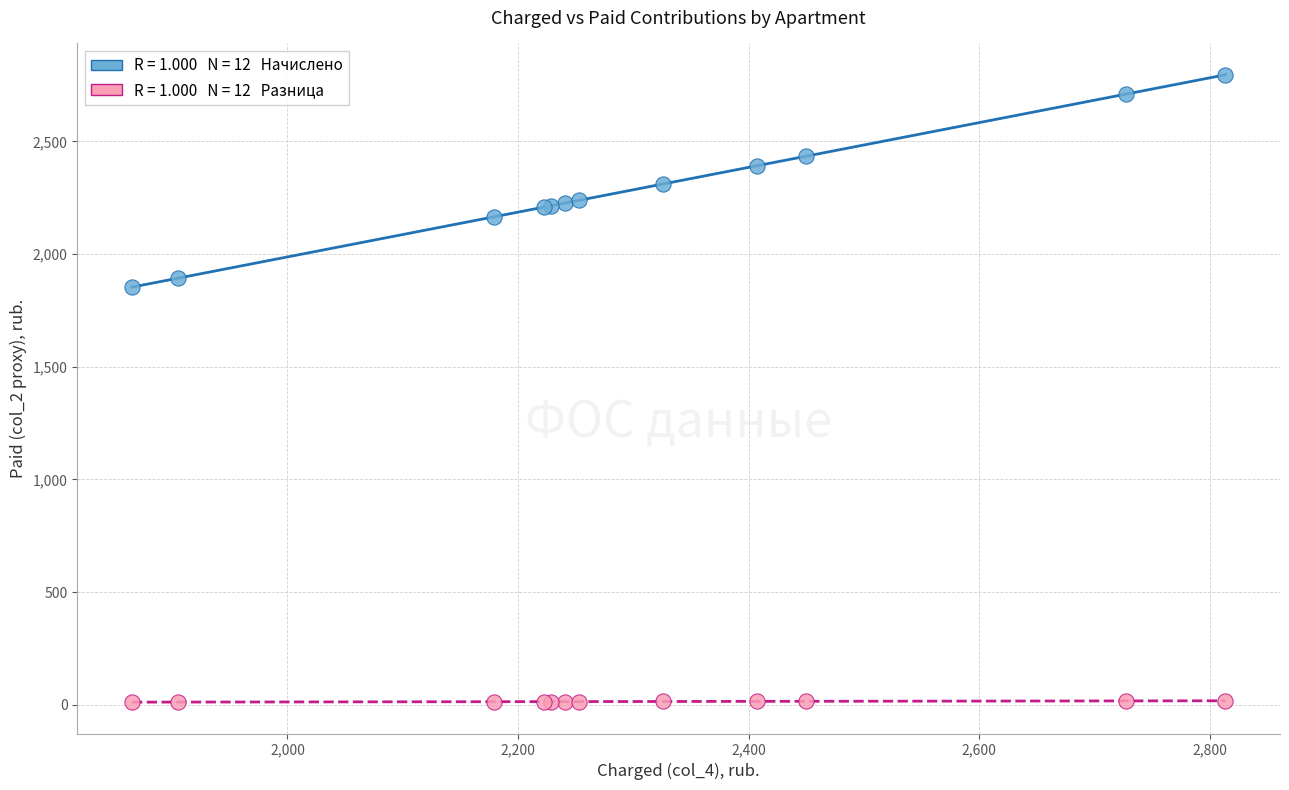

Across all series, what Y value is closest to 1403?

1853.5